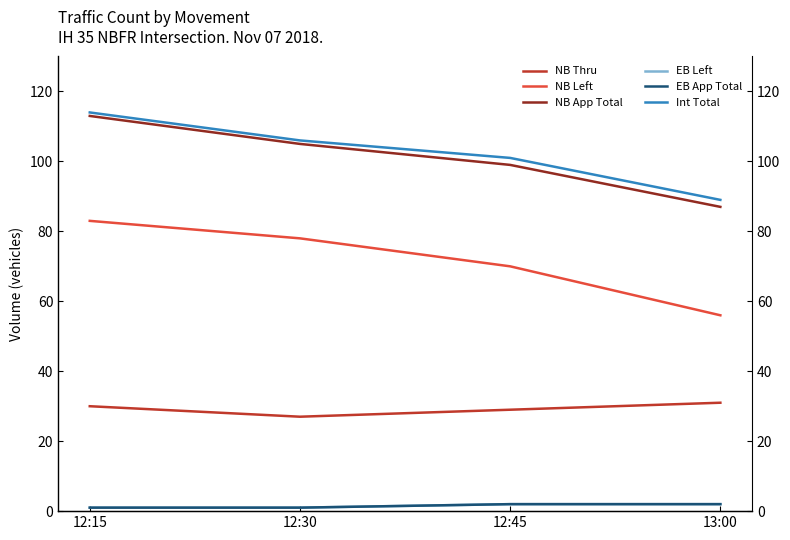

Which category has the lowest value in the Int Total series?

13:00